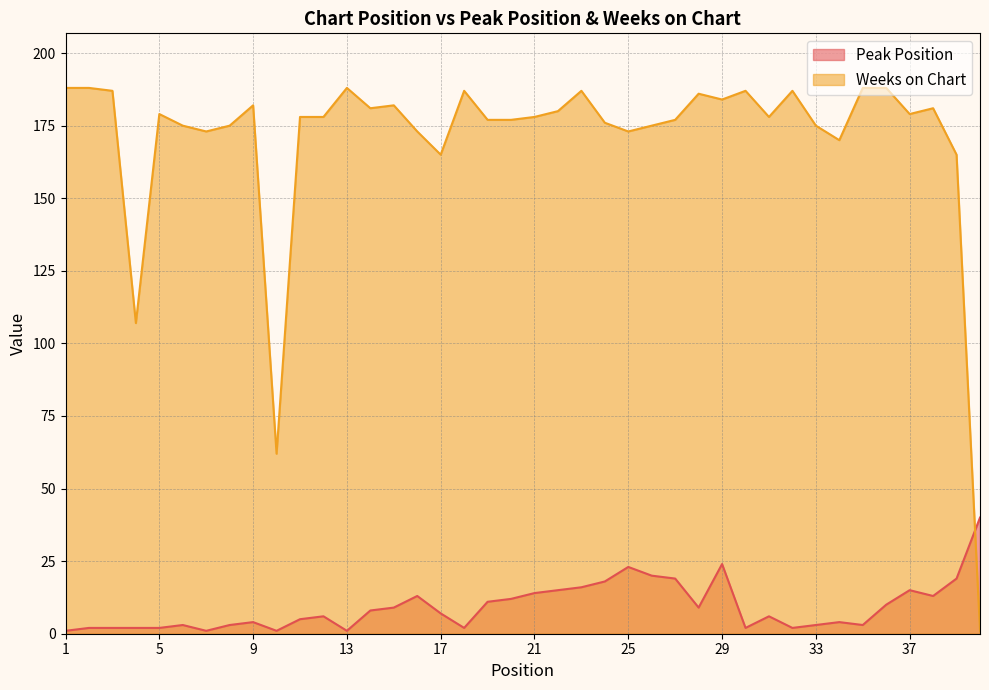

How many categories are shown in the chart?

40